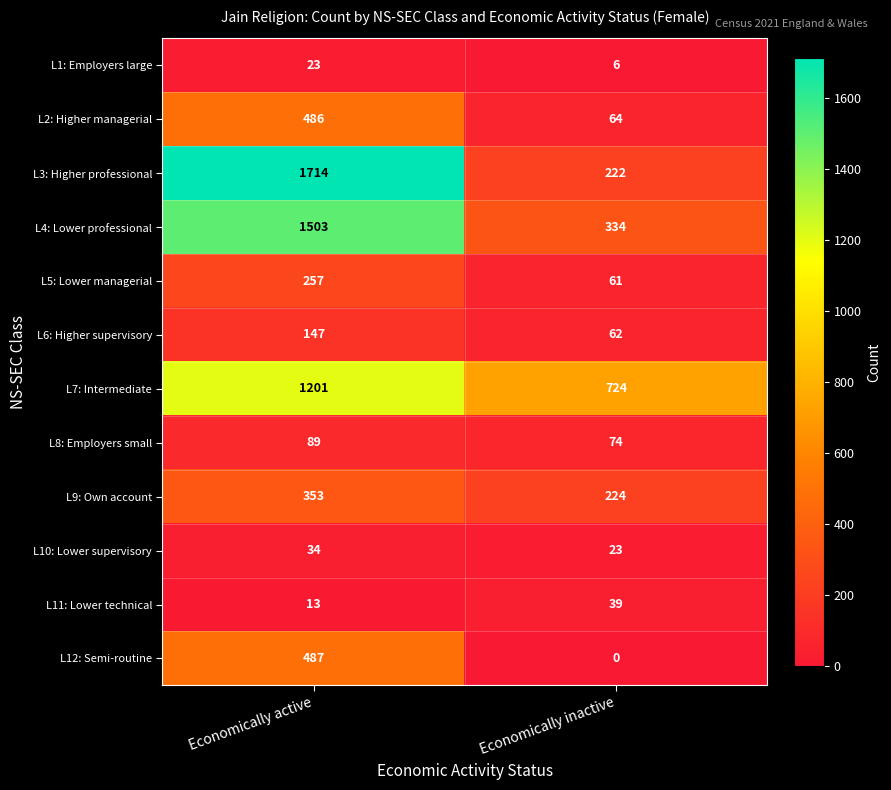

What is the sum of the L9: Own account values at Economically active and Economically inactive?

577